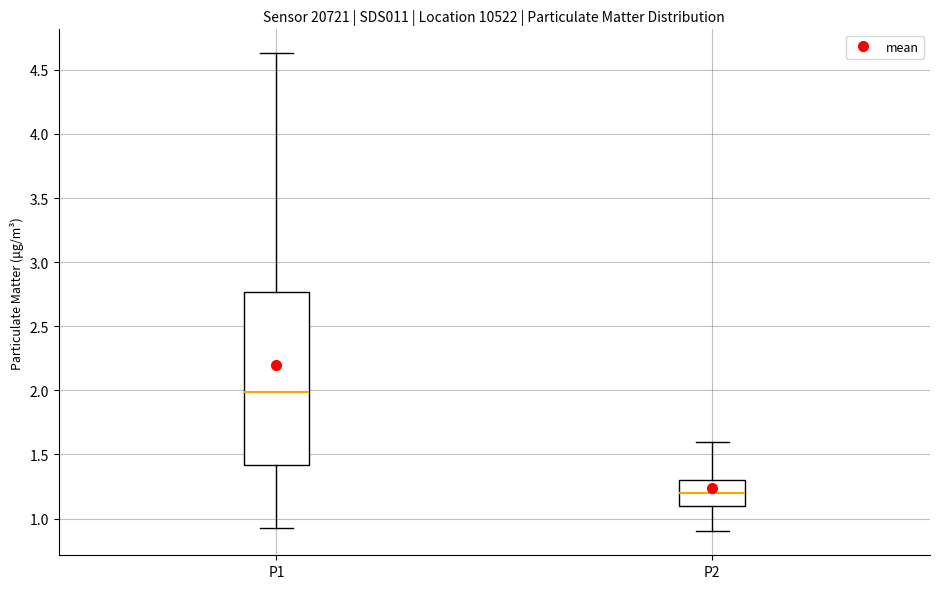

Which box is the tallest, from its lower edge to its upper edge?

P1